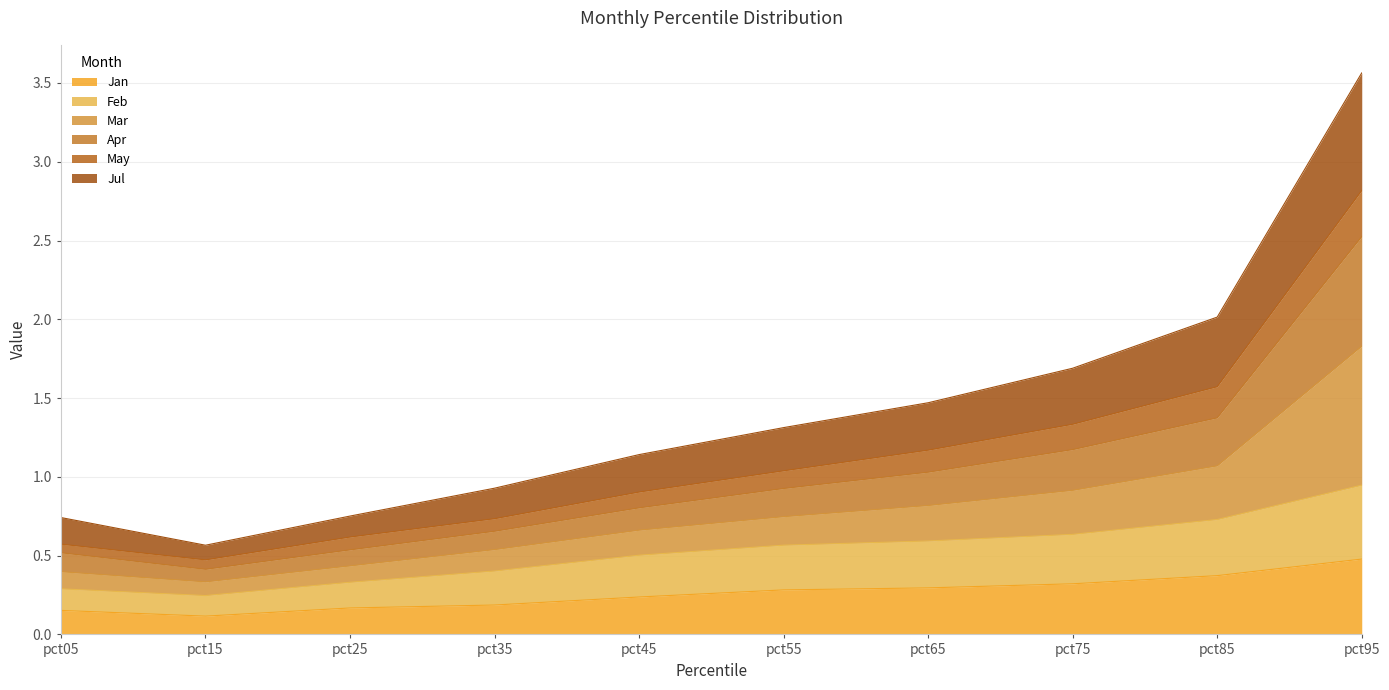

What is the smallest value displayed?

0.1